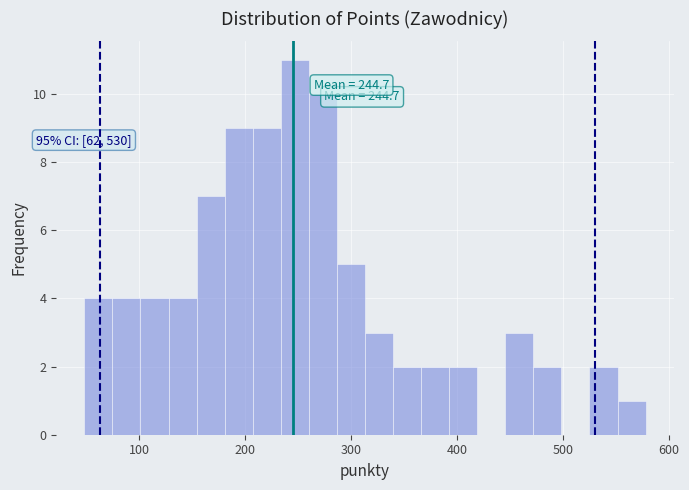

Read against the x-axis, roughly where is the centre of the tallest bar?

250